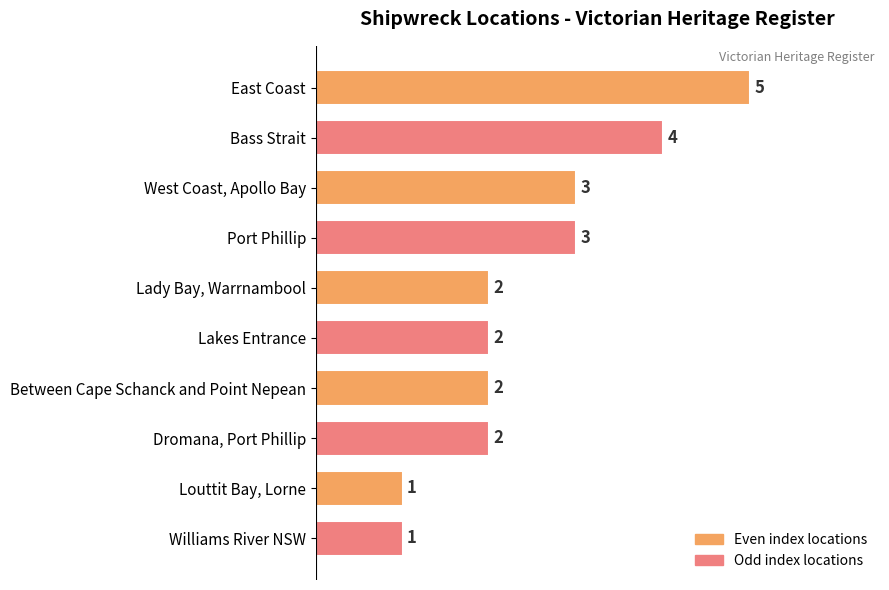

Reading top to bottom, what are all the values shown in this chart?

East Coast=5	Bass Strait=4	West Coast, Apollo Bay=3	Port Phillip=3	Lady Bay, Warrnambool=2	Lakes Entrance=2	Between Cape Schanck and Point Nepean=2	Dromana, Port Phillip=2	Louttit Bay, Lorne=1	Williams River NSW=1